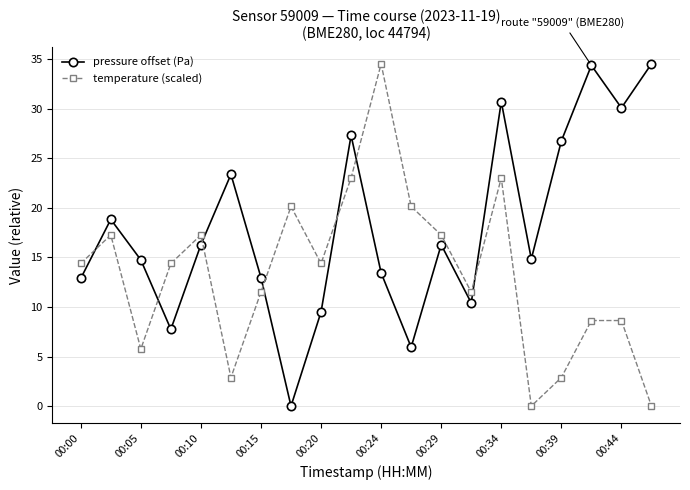

What is the value of the temperature (scaled) point at the 17th from the left?

2.9